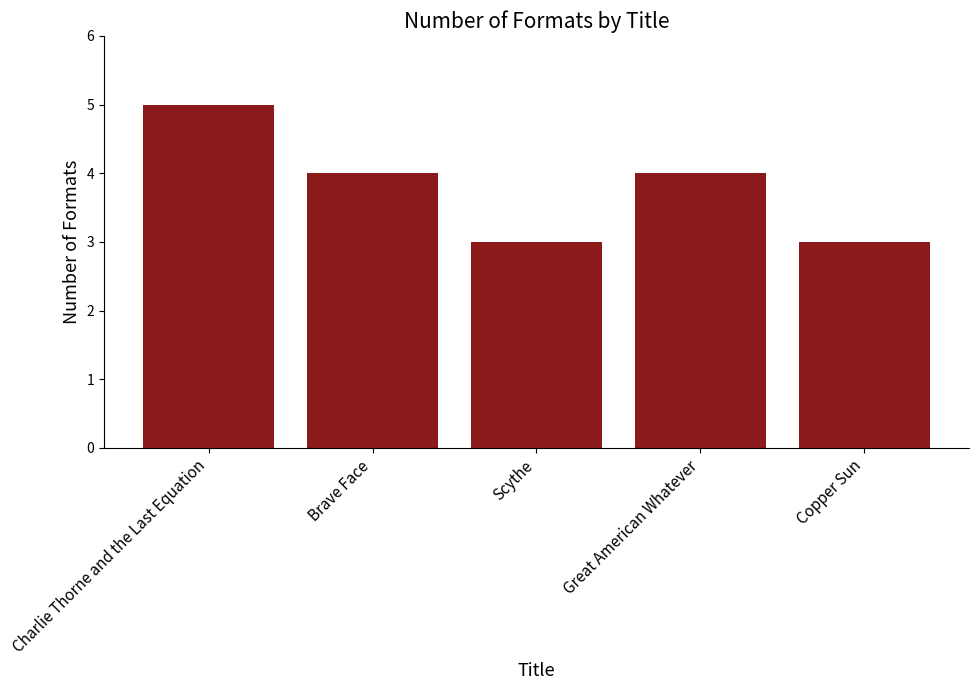

What is the difference between the second highest and second lowest values?

1